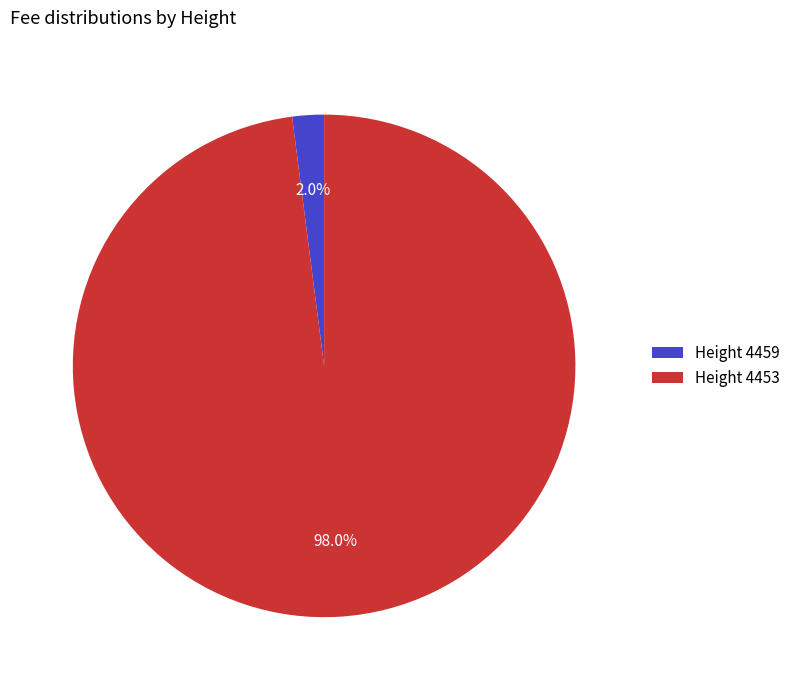

Rank the categories by value from lowest to highest.

Height 4459, Height 4453